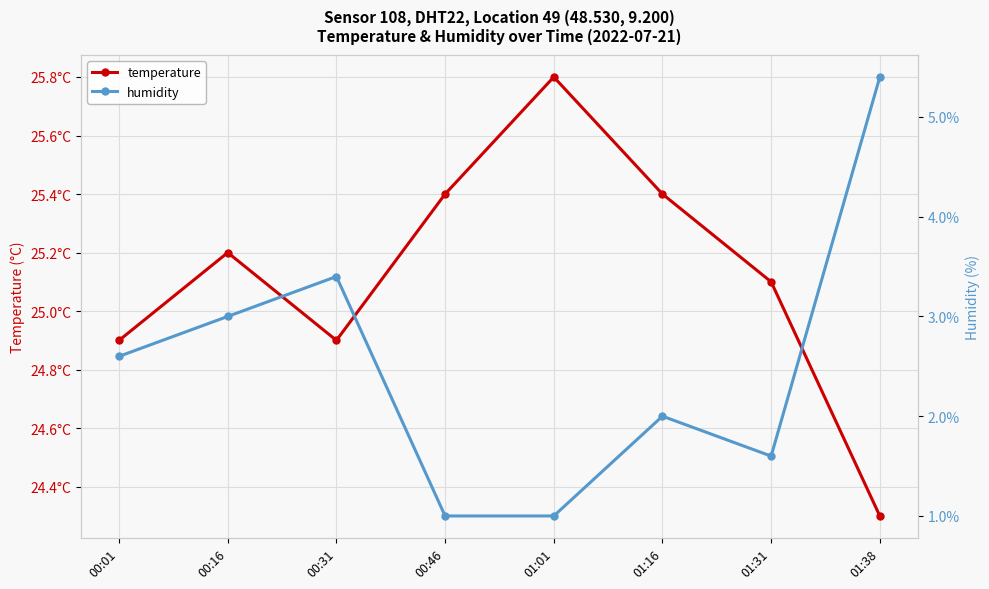

True or false: temperature and humidity cross at least once.

False